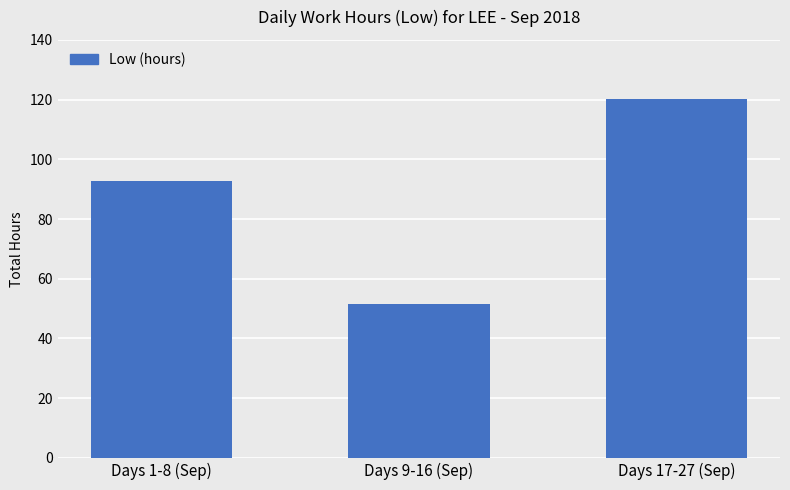

What is the label of the 1st bar from the left?

Days 1-8 (Sep)